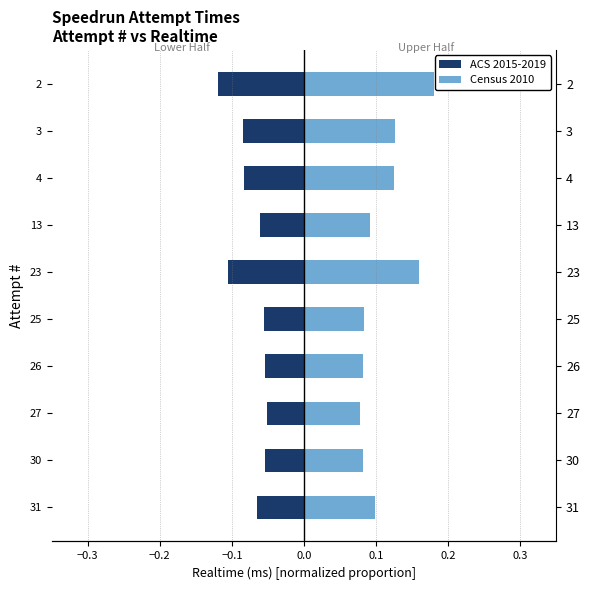

What is the maximum value shown in the chart?

0.2